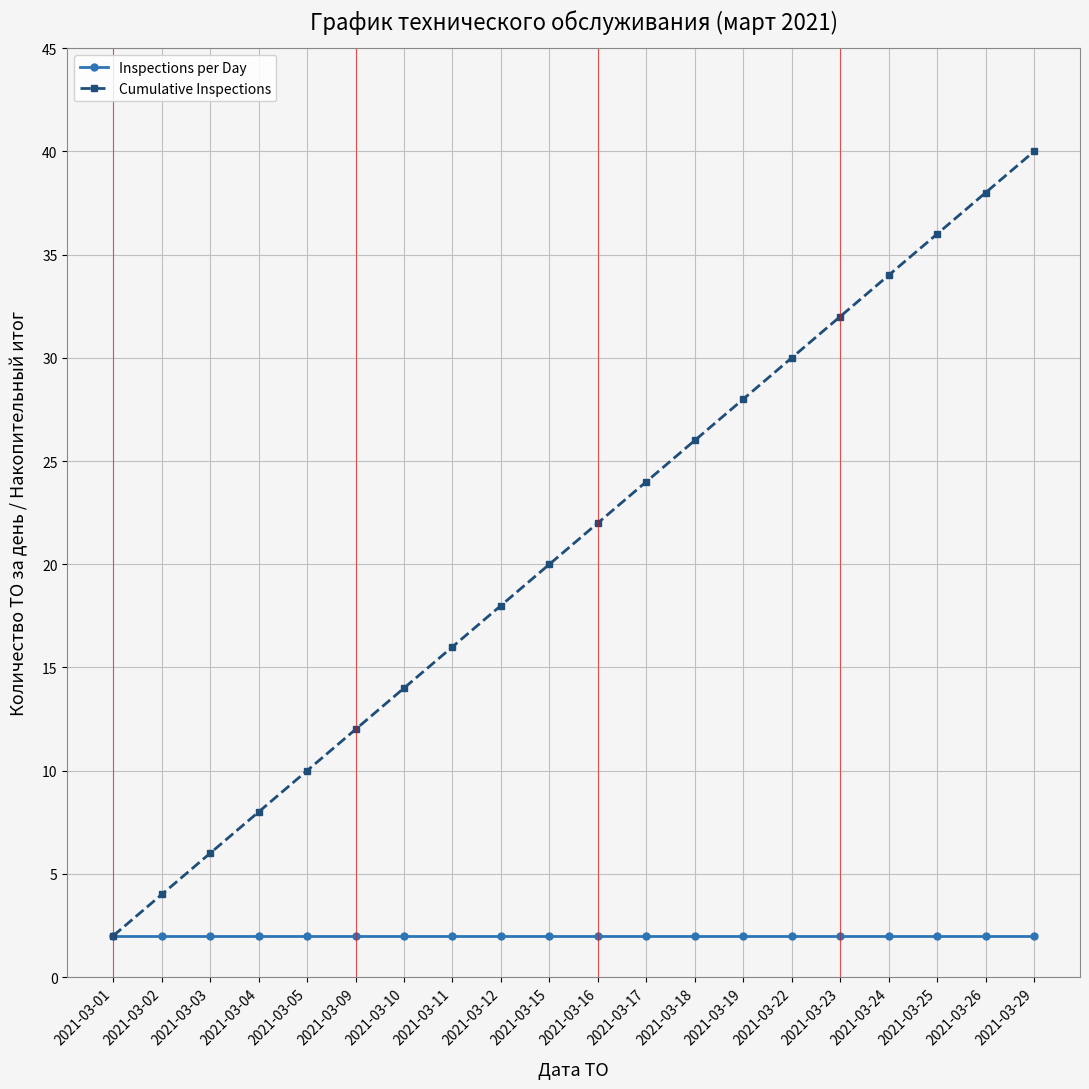

What is the difference between the highest and lowest values at 2021-03-23?

30